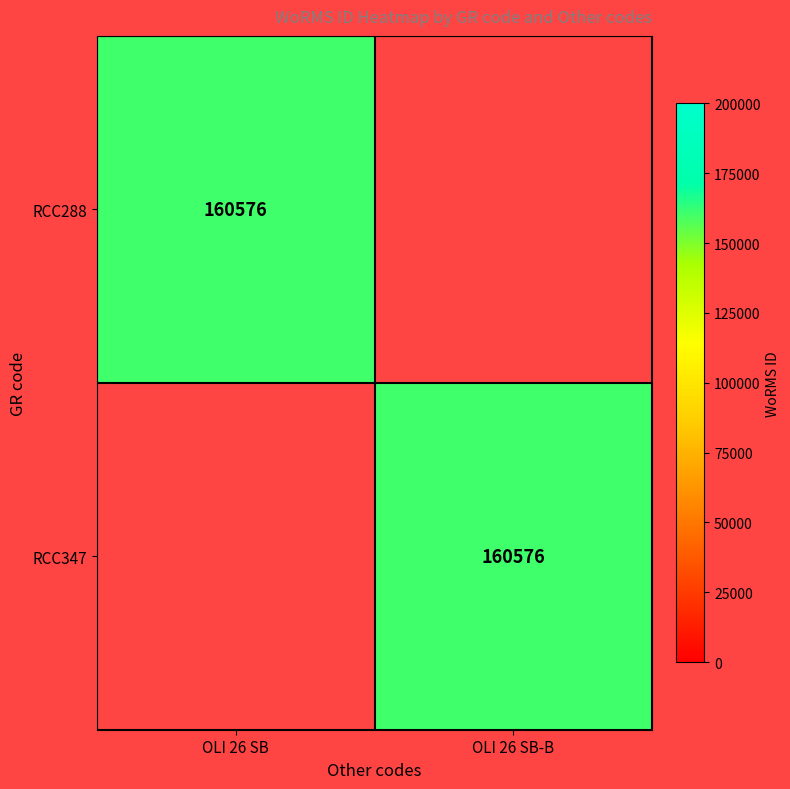

Is it true that RCC347 equals 82211 at OLI 26 SB-B?

False